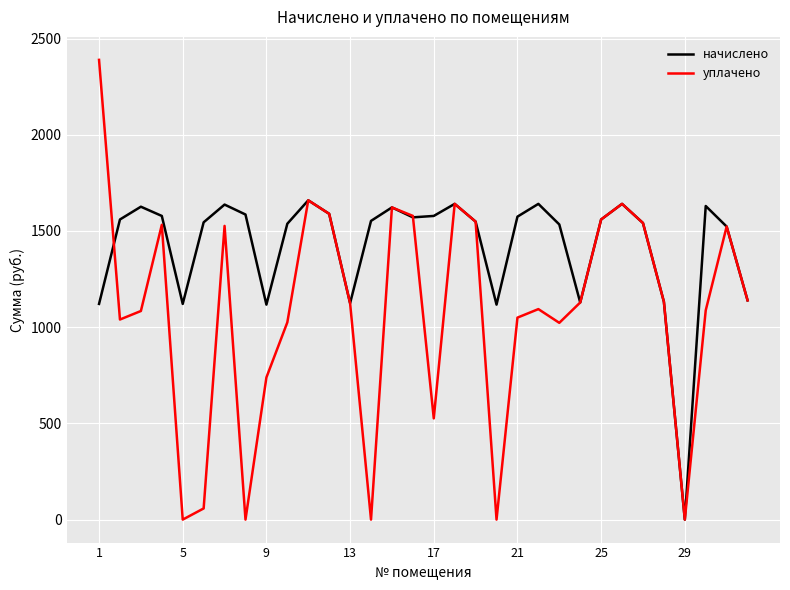

Which series has the largest range (max minus min)?

уплачено